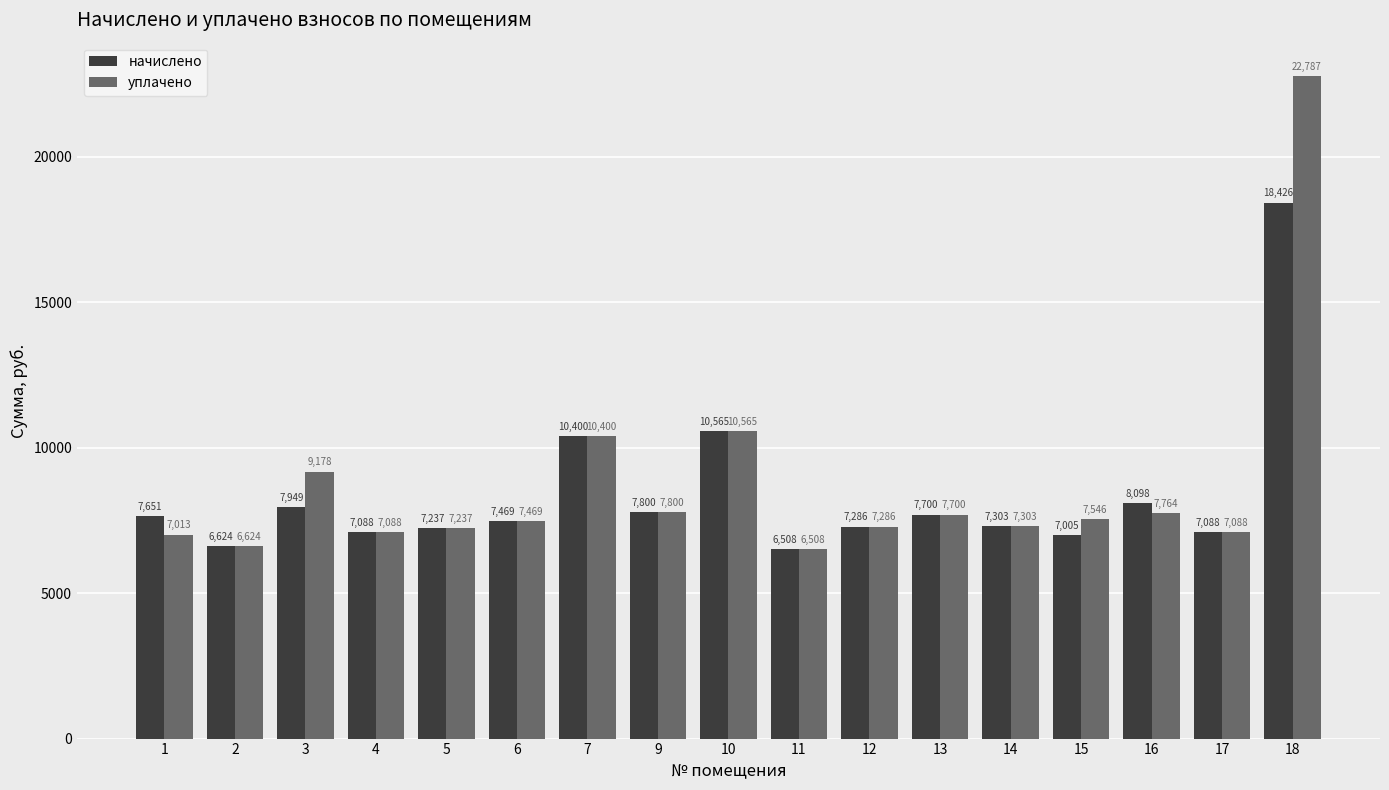

Where is начислено nearest to the value 12466?

10